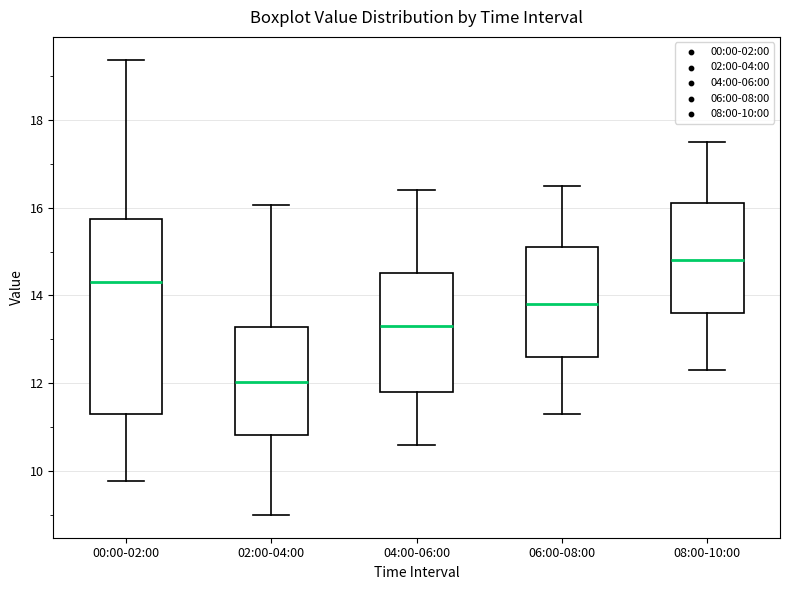

Reading left to right, read every box against the y-axis: the position of its median line, the range the box covers, and the ends of its whiskers. The values are not printed on the chart, so give them approximately, as read against the axis.

00:00-02:00: median 14.4, box 11.4 to 15.8, whiskers 9.8 to 19.4
02:00-04:00: median 12.0, box 10.8 to 13.2, whiskers 9.0 to 16.0
04:00-06:00: median 13.4, box 11.8 to 14.6, whiskers 10.6 to 16.4
06:00-08:00: median 13.8, box 12.6 to 15.2, whiskers 11.4 to 16.6
08:00-10:00: median 14.8, box 13.6 to 16.2, whiskers 12.4 to 17.6